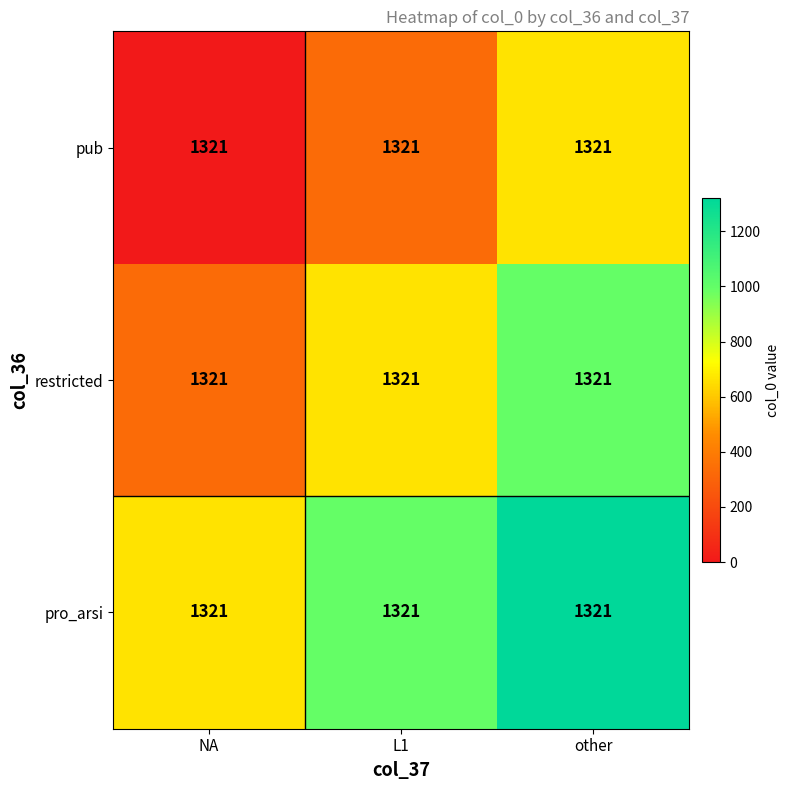

Reading left to right, transcribe all the data shown in this chart.

pro_arsi: NA=1321.0	L1=1321.0	other=1321.0
restricted: NA=1321.0	L1=1321.0	other=1321.0
pub: NA=1321.0	L1=1321.0	other=1321.0